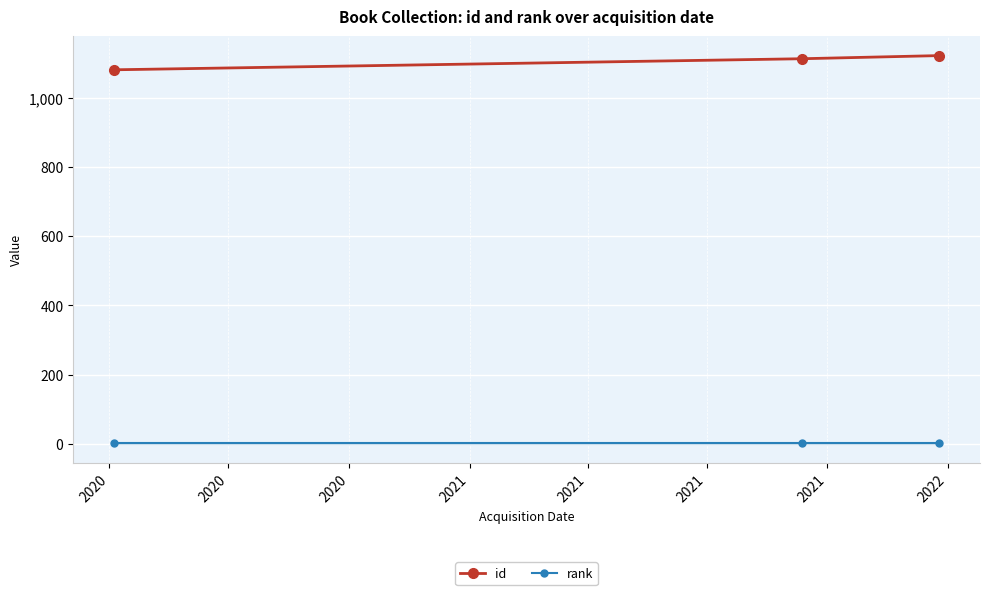

How many data points does each series have?

3